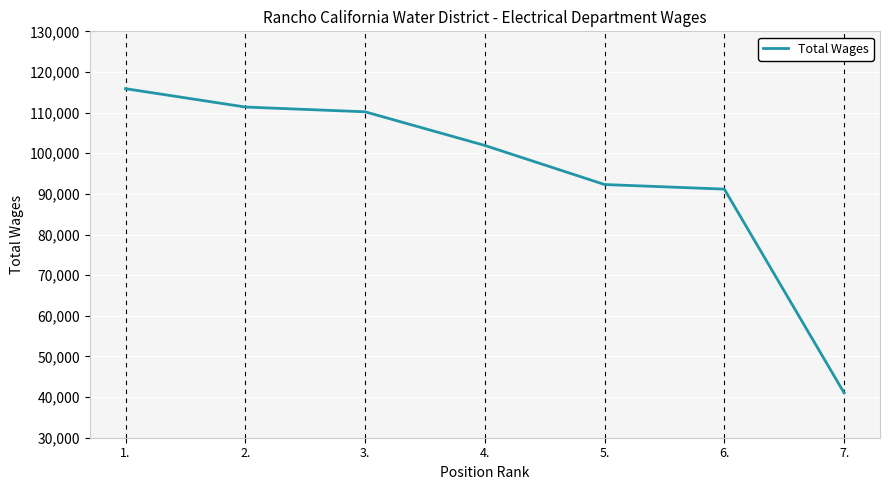

Reading left to right, transcribe all the data shown in this chart.

115883	111373	110198	101921	92304	91174	41043